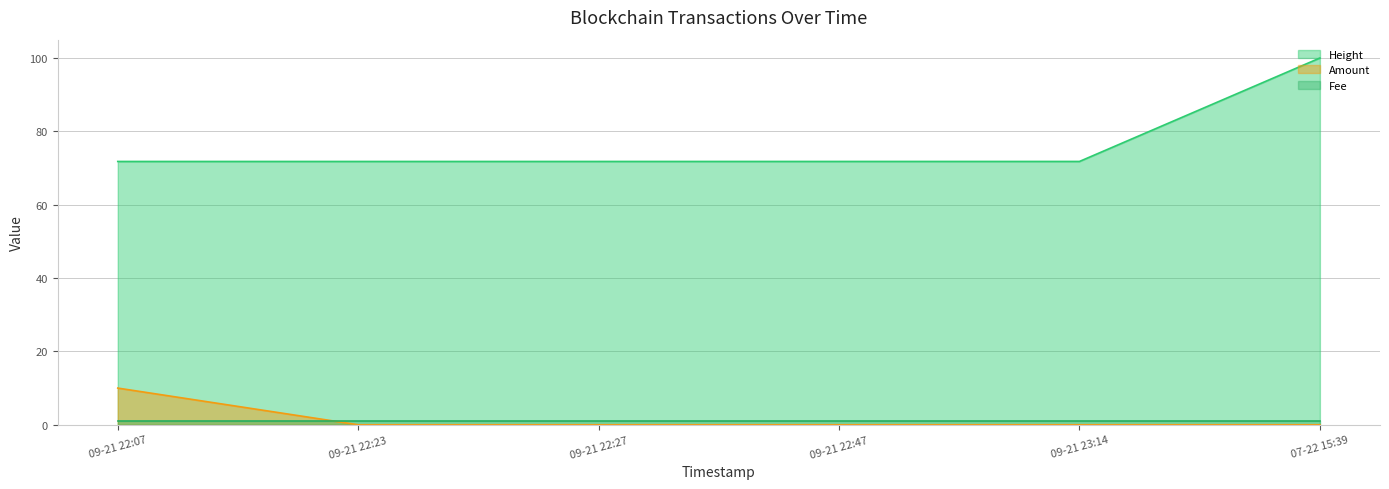

What is the average value of the Amount series?

1.7